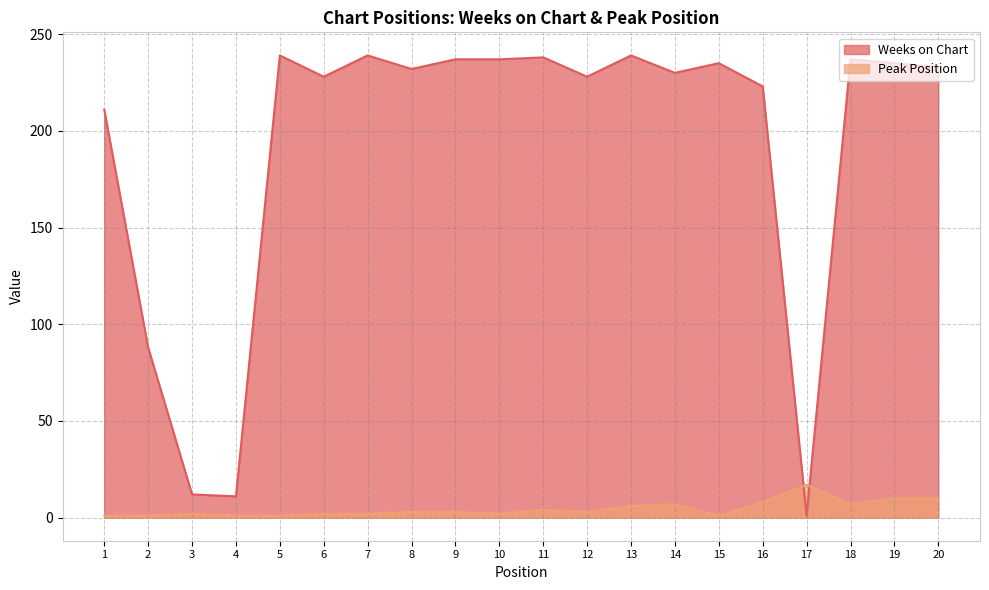

Reading left to right, list all the values displayed in this chart.

Weeks on Chart: 211	88	12	11	239	228	239	232	237	237	238	228	239	230	235	223	1	237	235	233
Peak Position: 1	1	2	1	1	2	2	3	3	2	4	3	6	7	1	8	17	7	10	10